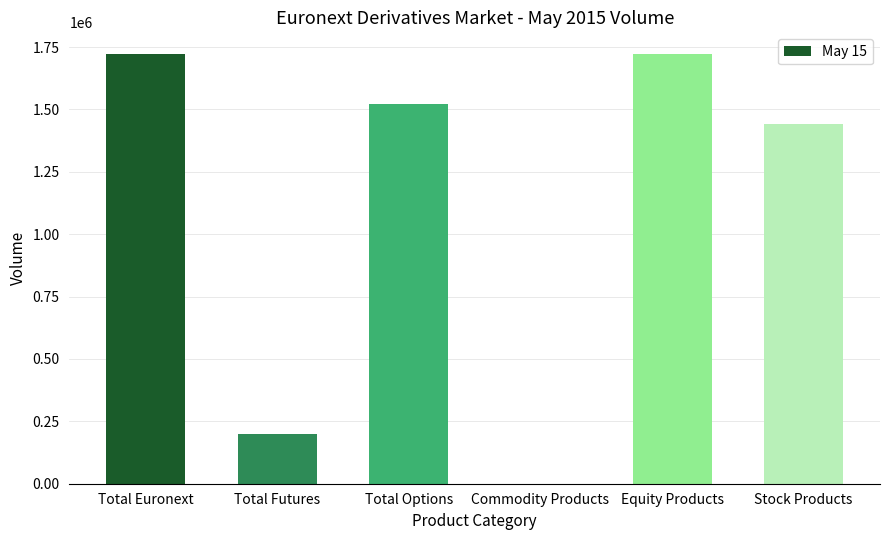

The chart shows a value of 498326 at Total Options. True or false?

False